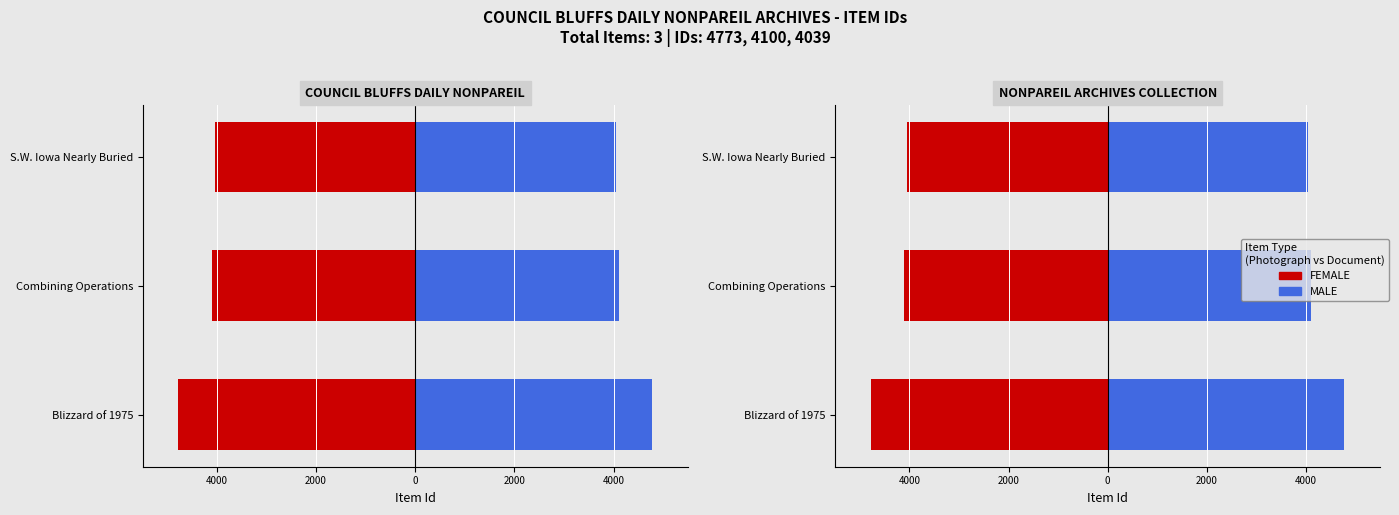

What is the maximum value for FEMALE?

-4039